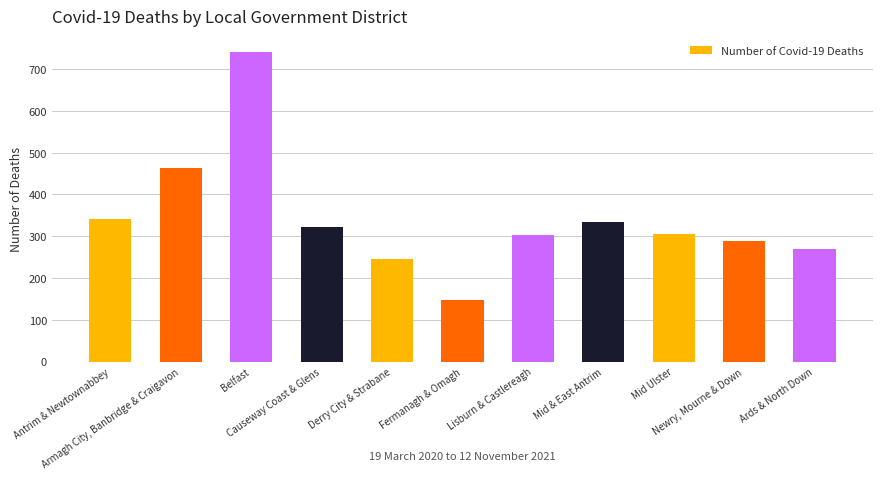

What is the sum of the values at Mid Ulster and Ards & North Down?

574